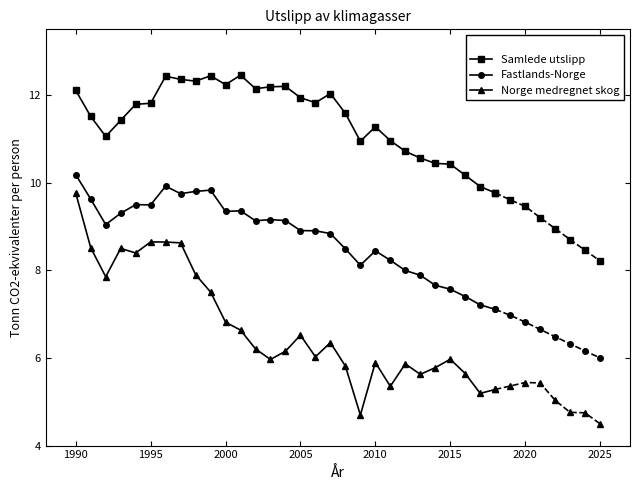

Count the number of data series in this chart.

3